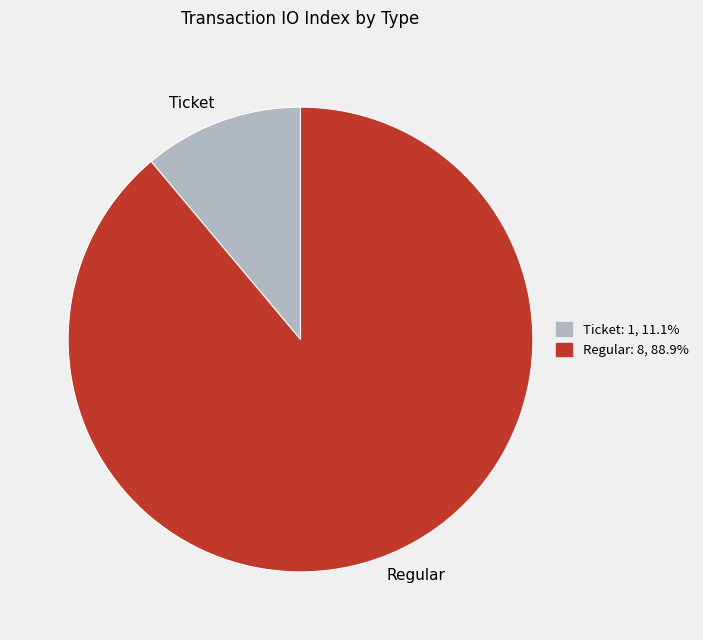

Does any single category account for the majority?

Yes